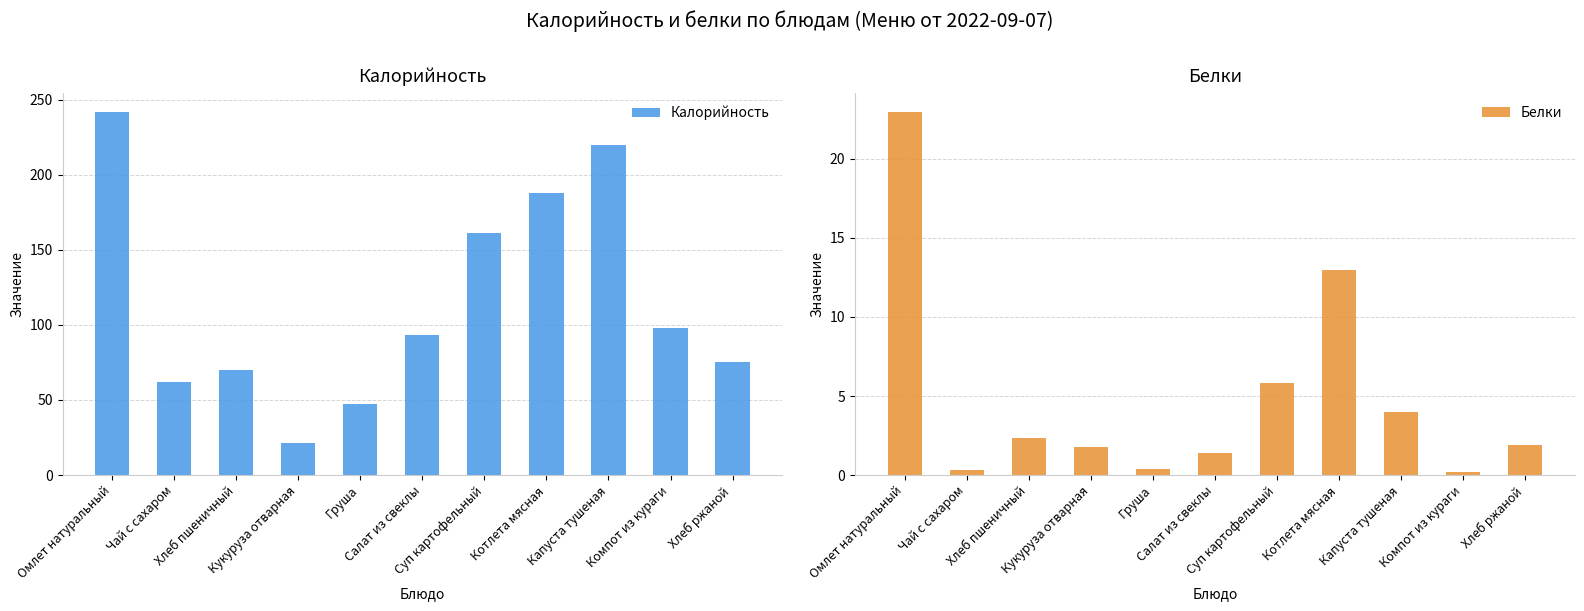

Between Компот из кураги and Кукуруза отварная, which is larger?

Компот из кураги